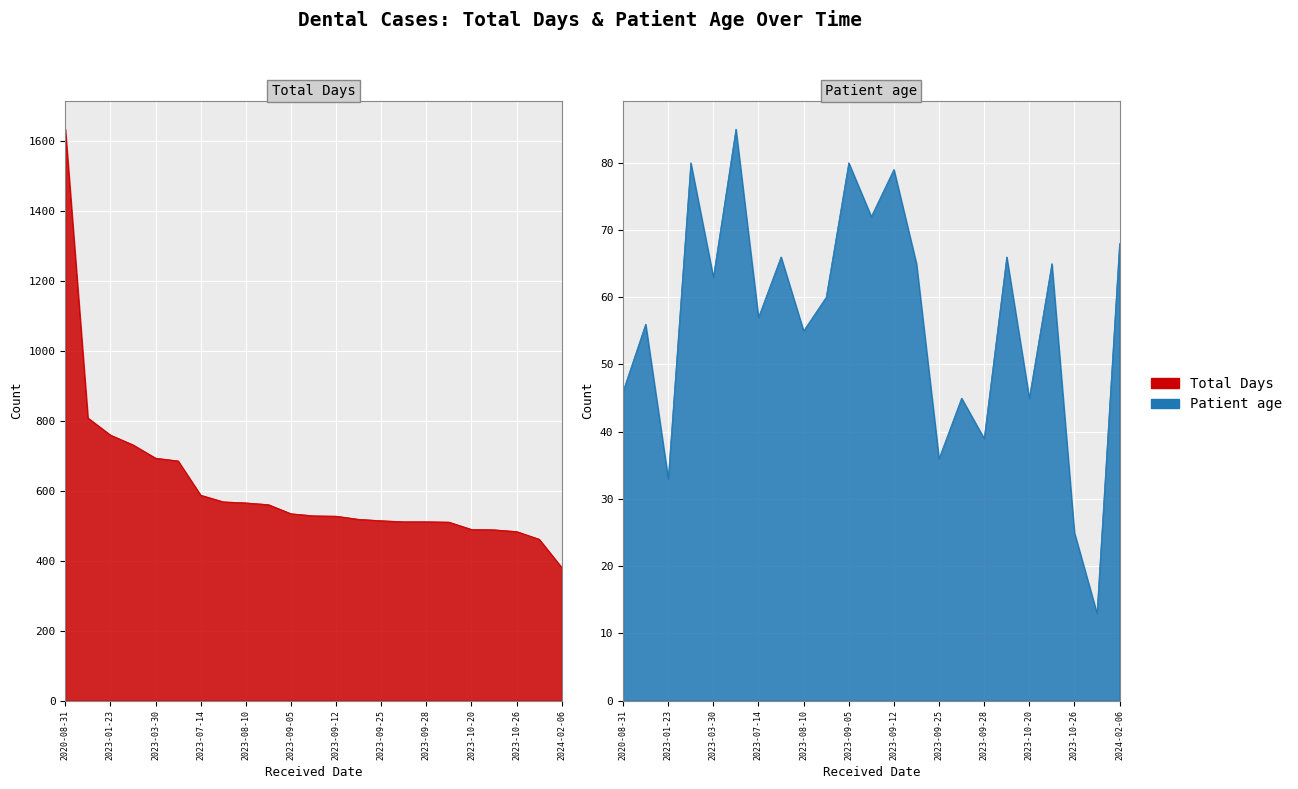

Where is Patient age nearest to the value 49?

2020-08-31